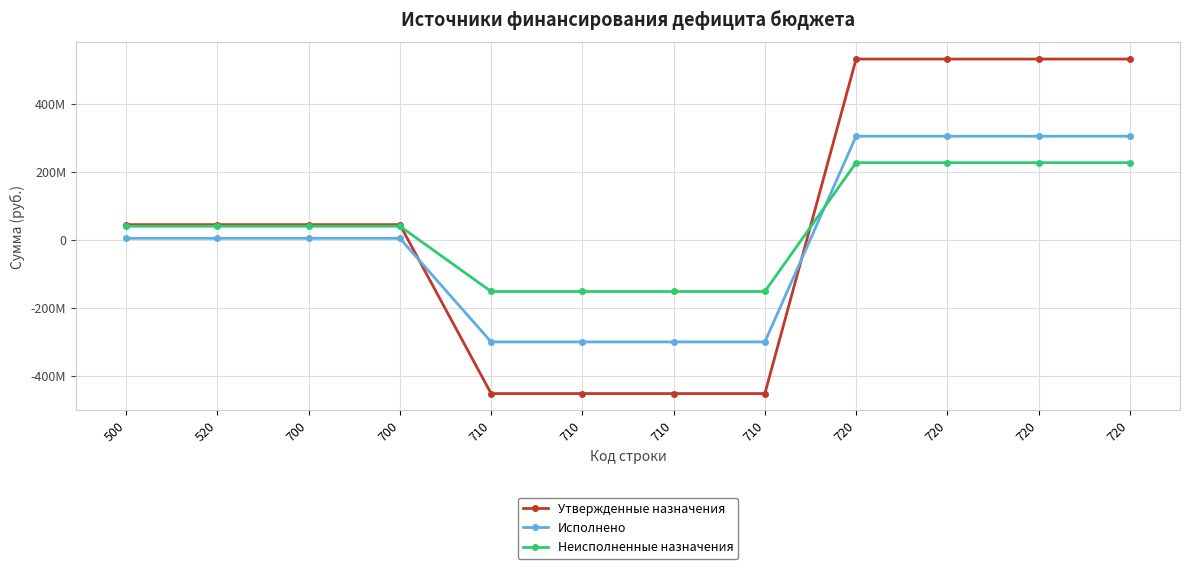

Does the chart have visible grid lines?

Yes